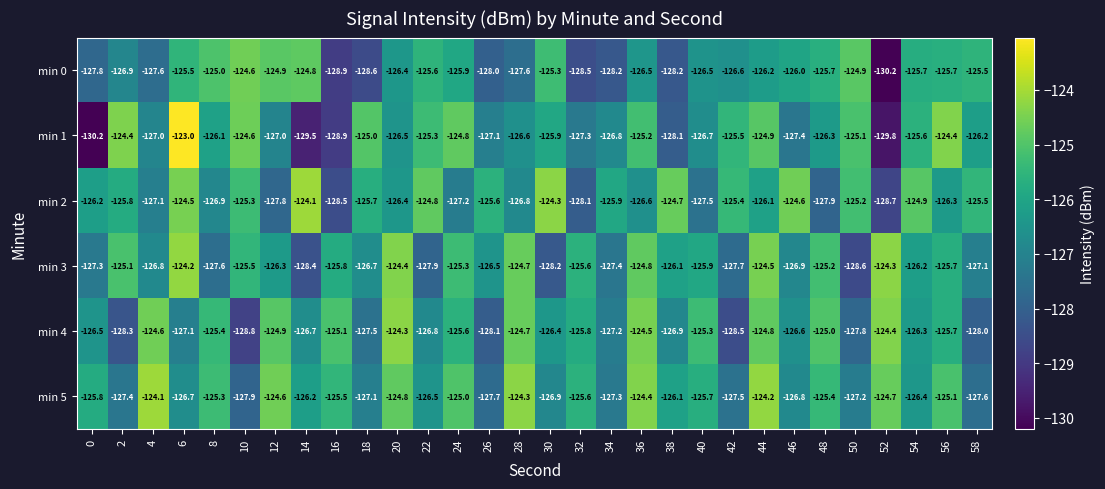

Rank the series at 4 from highest to lowest value.

min 5, min 4, min 3, min 1, min 2, min 0